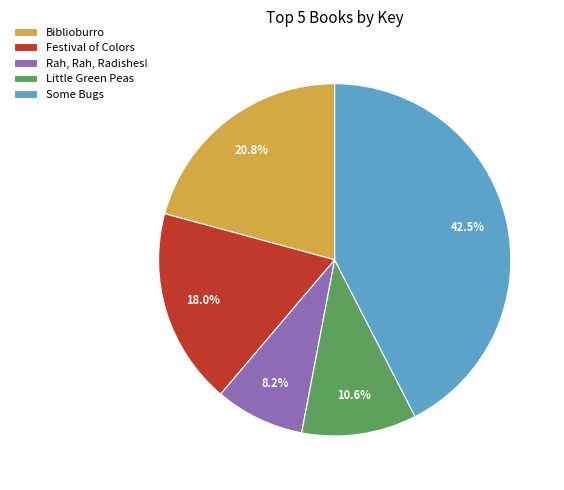

Which has a higher value, Some Bugs or Rah, Rah, Radishes!?

Some Bugs